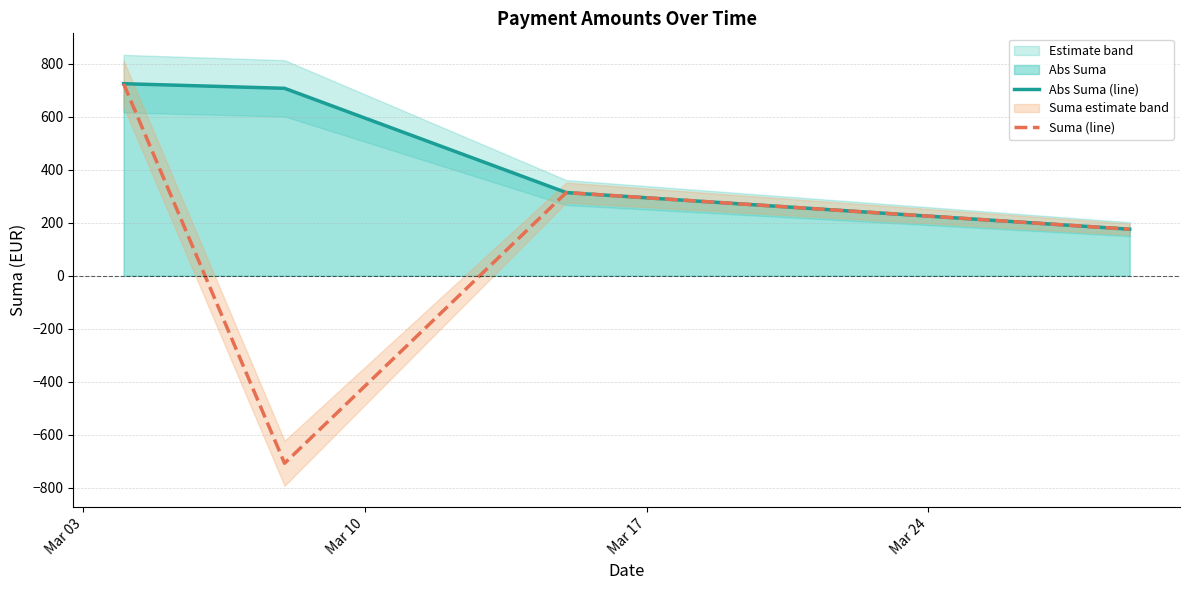

What is the highest value of the Abs Suma (line) series?

725.1